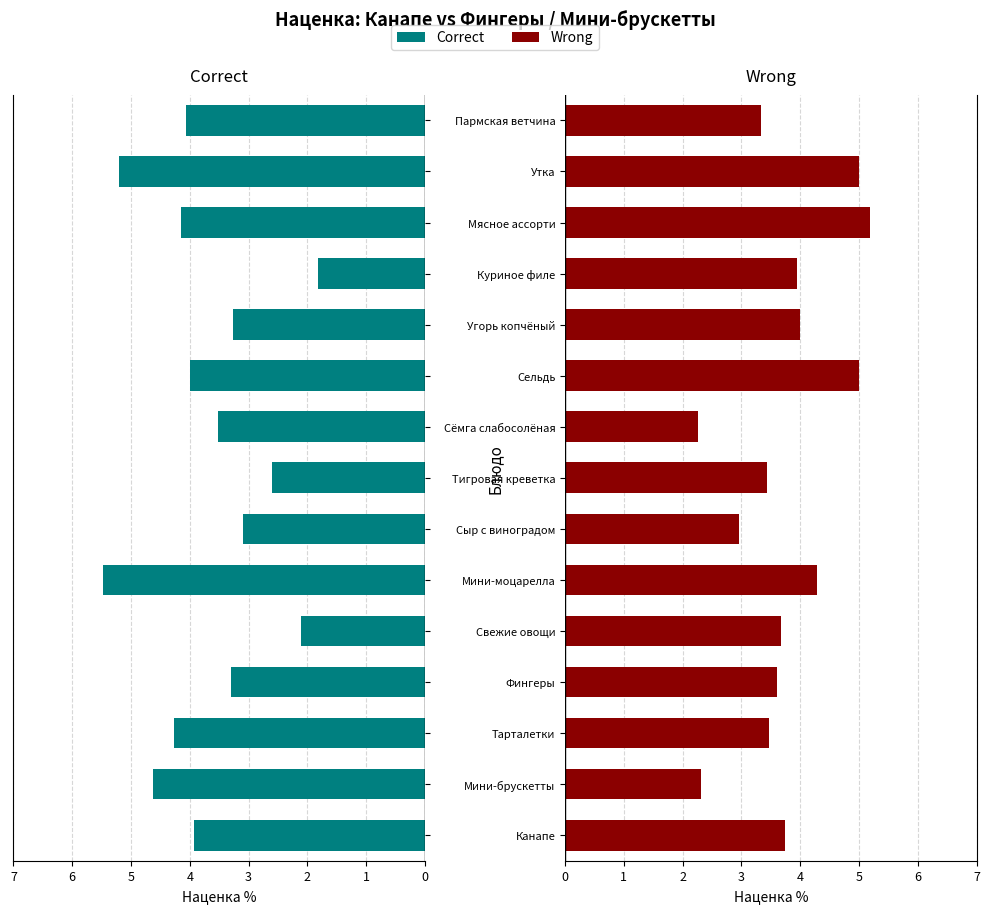

What is the difference between the maximum and minimum values in the Wrong series?

2.9